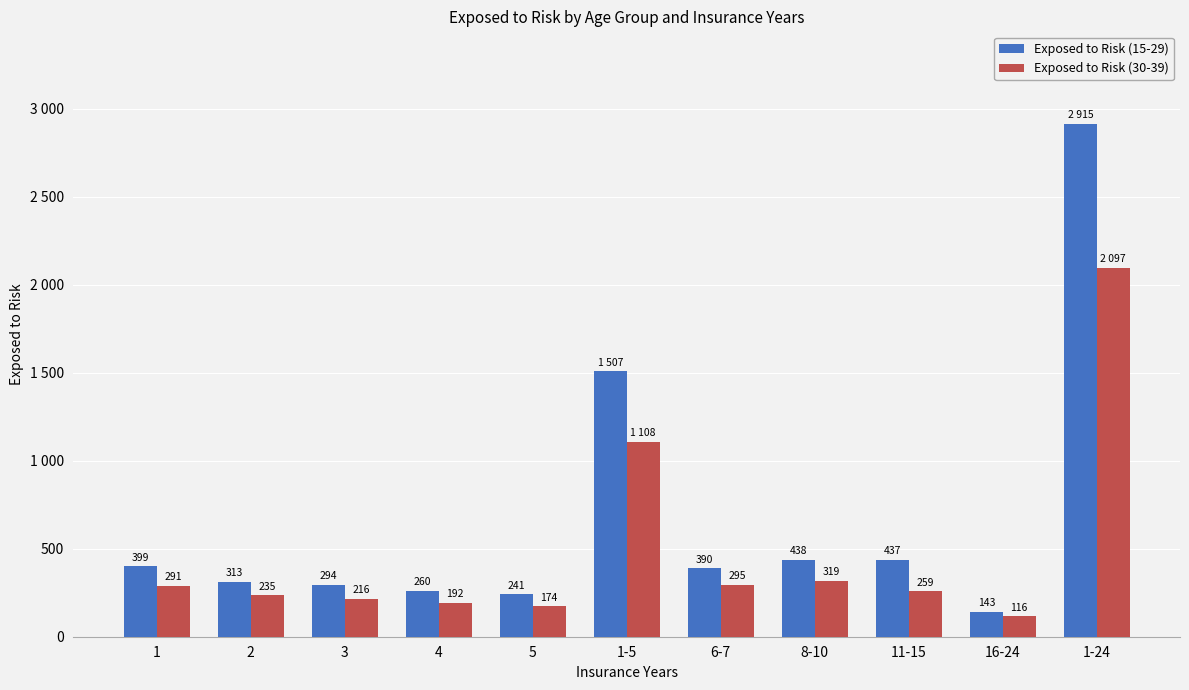

Are the bars grouped side by side (vs. stacked)?

Yes